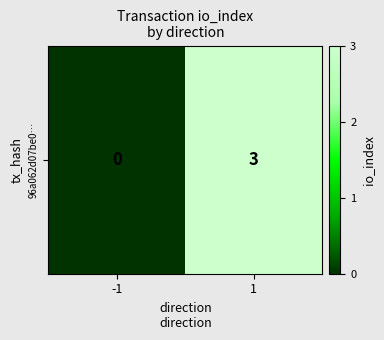

What is the sum of all values?

3